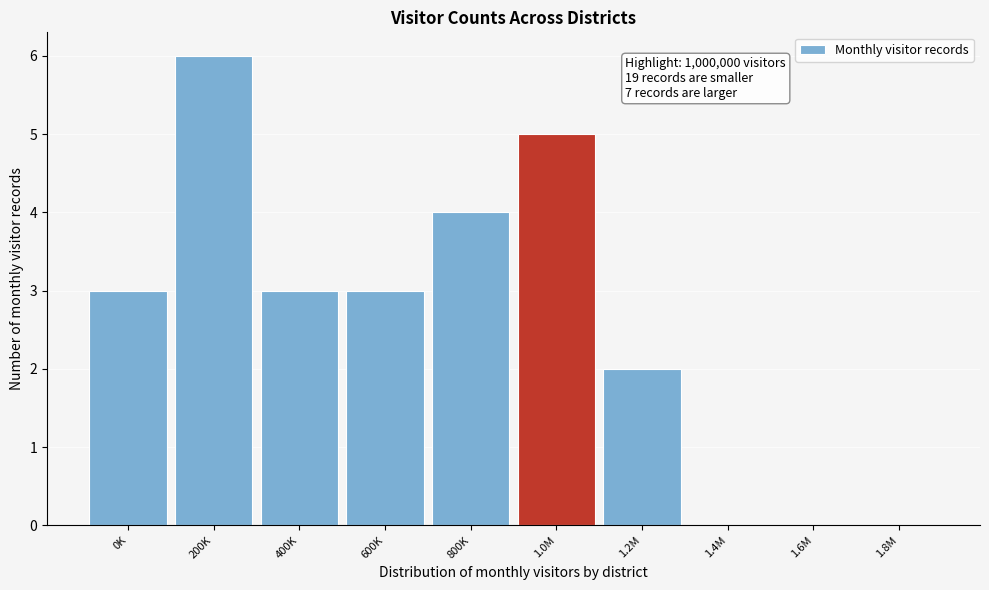

Reading left to right, transcribe all the data shown in this chart.

0K=3	200K=6	400K=3	600K=3	800K=4	1.0M=5	1.2M=2	1.4M=0	1.6M=0	1.8M=0